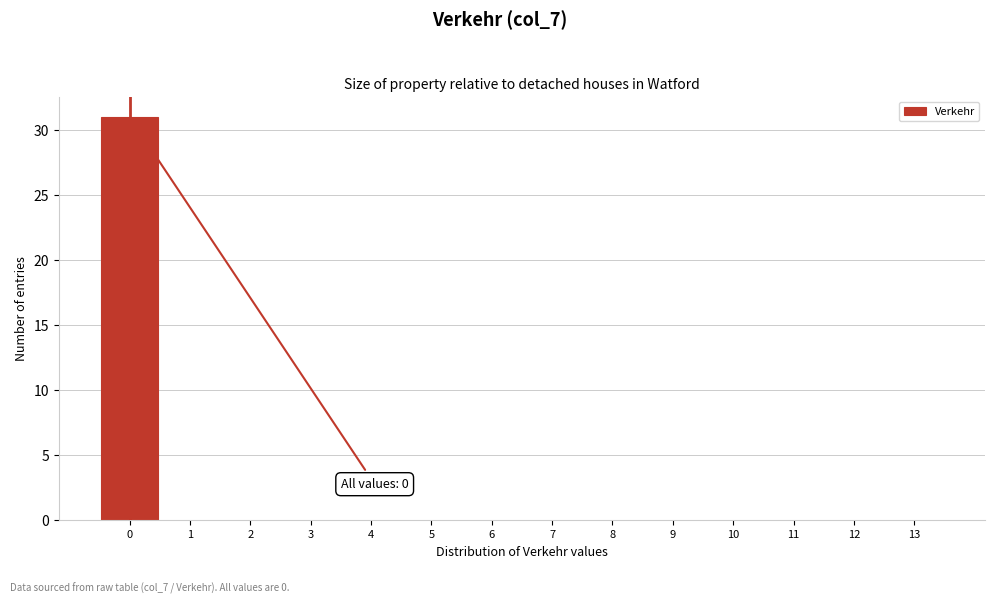

Reading right to left, list all the values displayed in this chart.

13=0	12=0	11=0	10=0	9=0	8=0	7=0	6=0	5=0	4=0	3=0	2=0	1=0	0=31